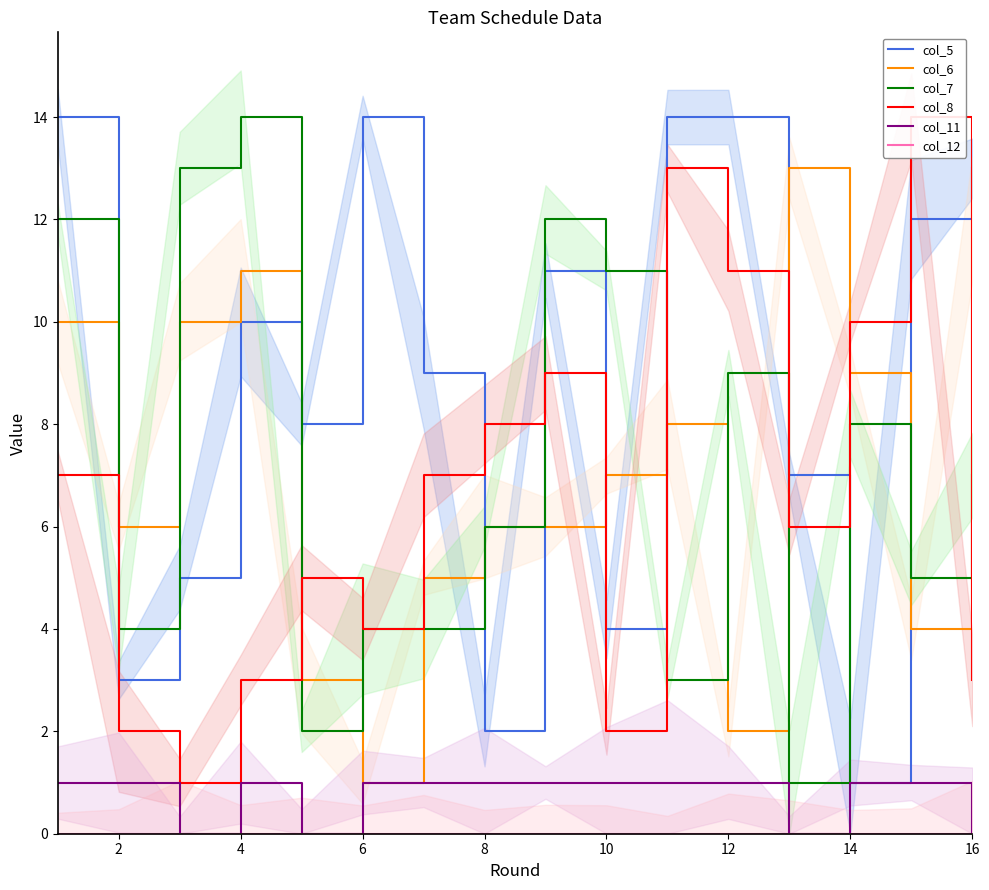

True or false: col_12 has more than 0 points higher than both neighbors.

False